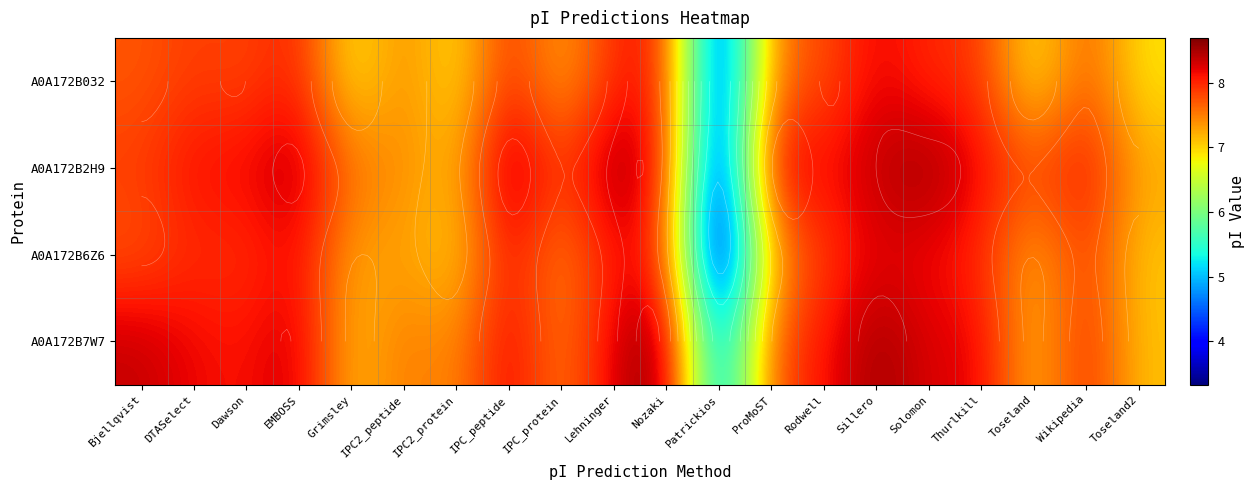

How many distinct data groups are displayed?

4